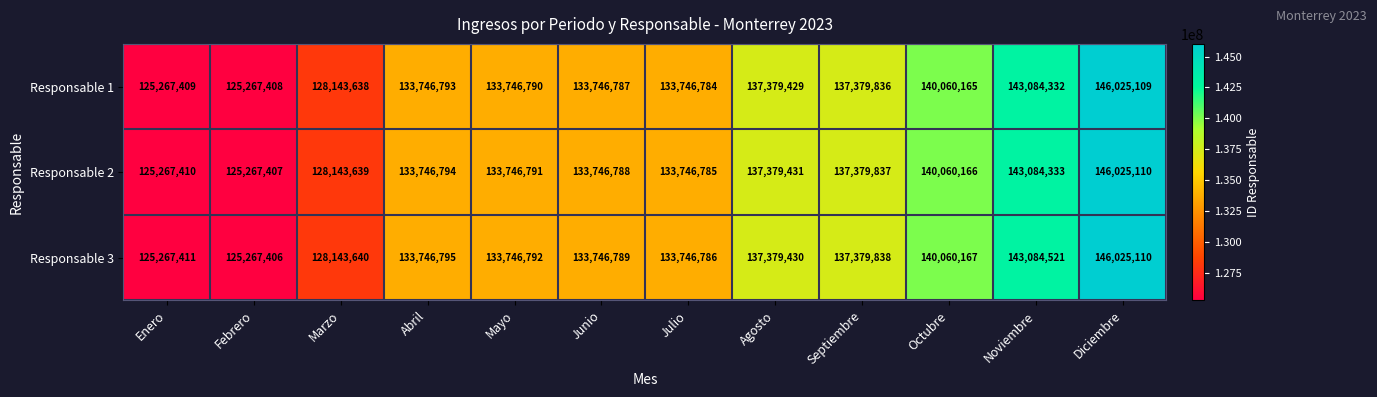

What is the total value across all series at Marzo?

384430917